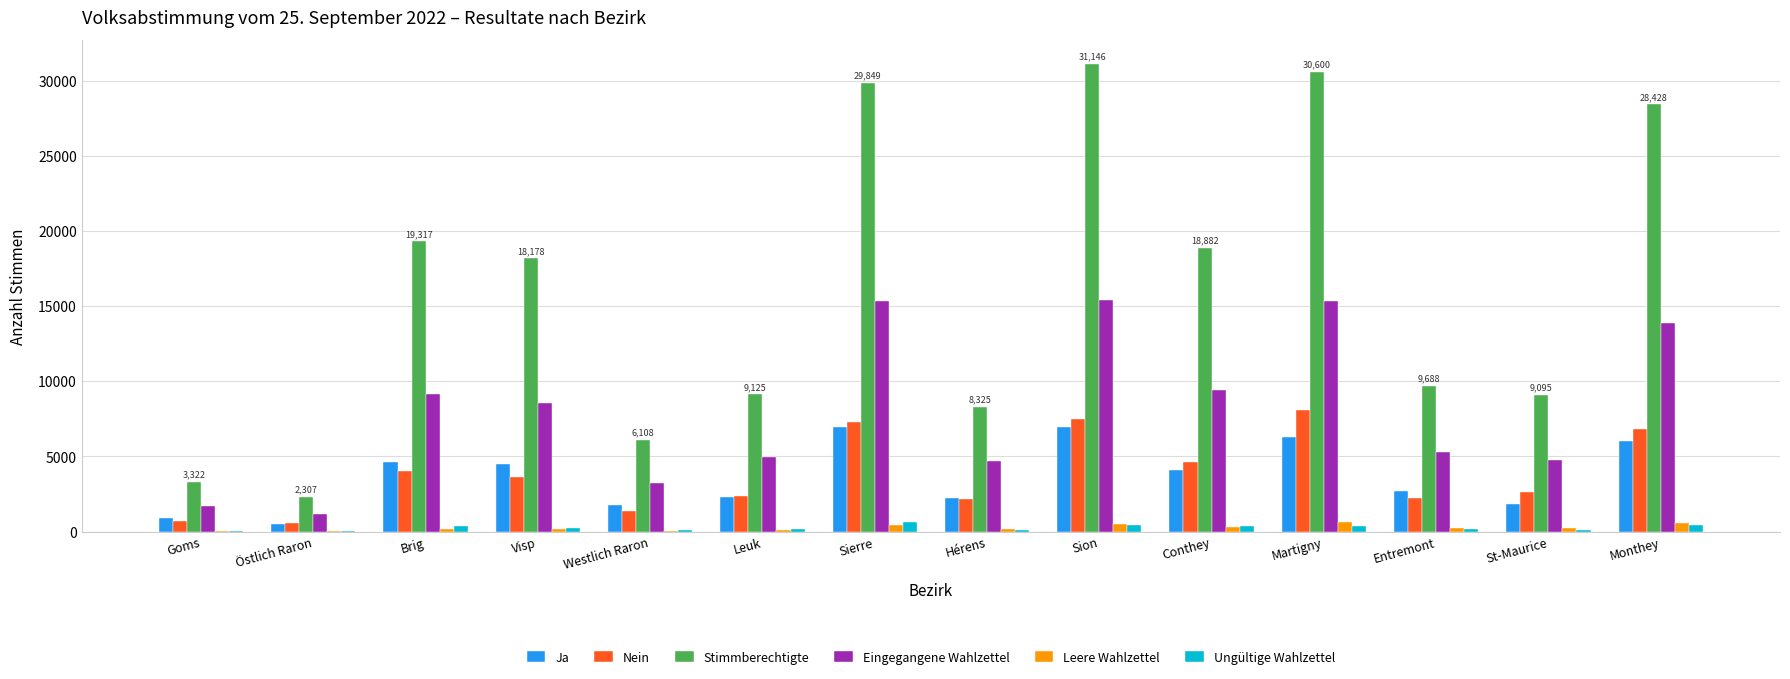

What is the difference between the Leere Wahlzettel values at Westlich Raron and Östlich Raron?

41